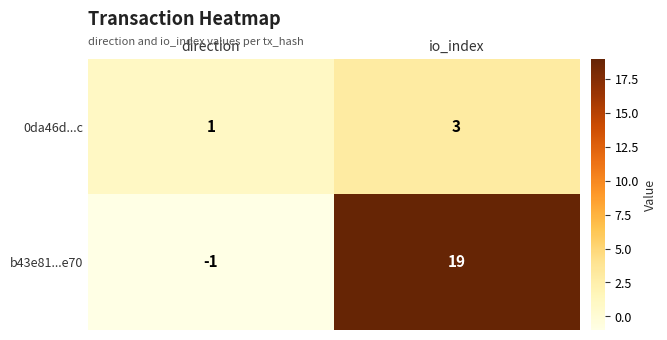

Where is b43e81...e70 nearest to the value 9?

direction